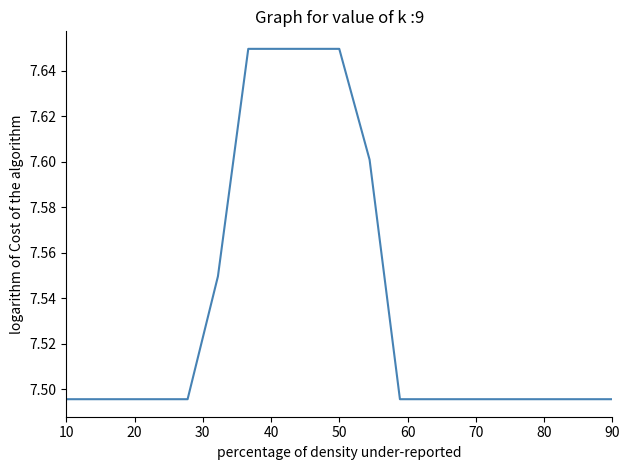

Reading left to right, list all the values displayed in this chart.

7.5	7.5	7.5	7.5	7.5	7.5	7.6	7.6	7.6	7.6	7.6	7.5	7.5	7.5	7.5	7.5	7.5	7.5	7.5